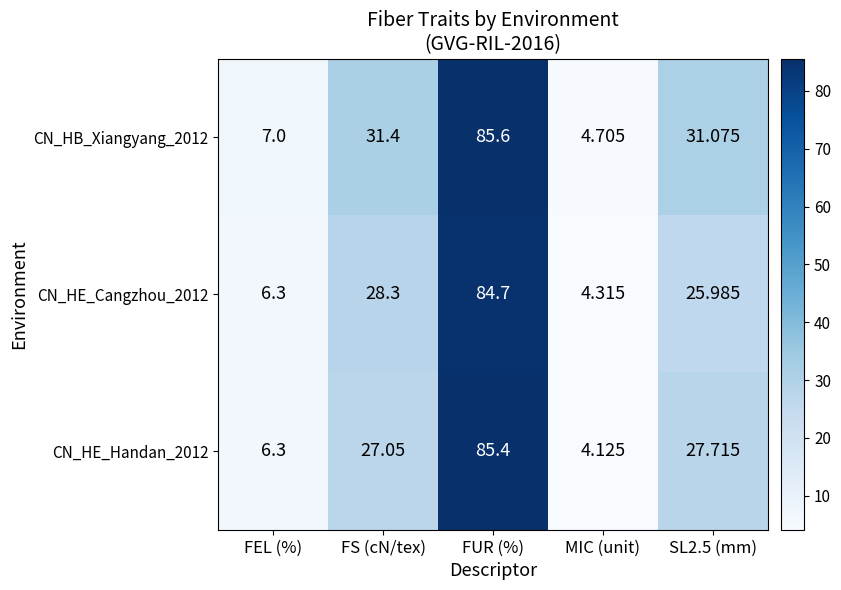

Where does the CN_HE_Handan_2012 series first go above 27?

FS (cN/tex)